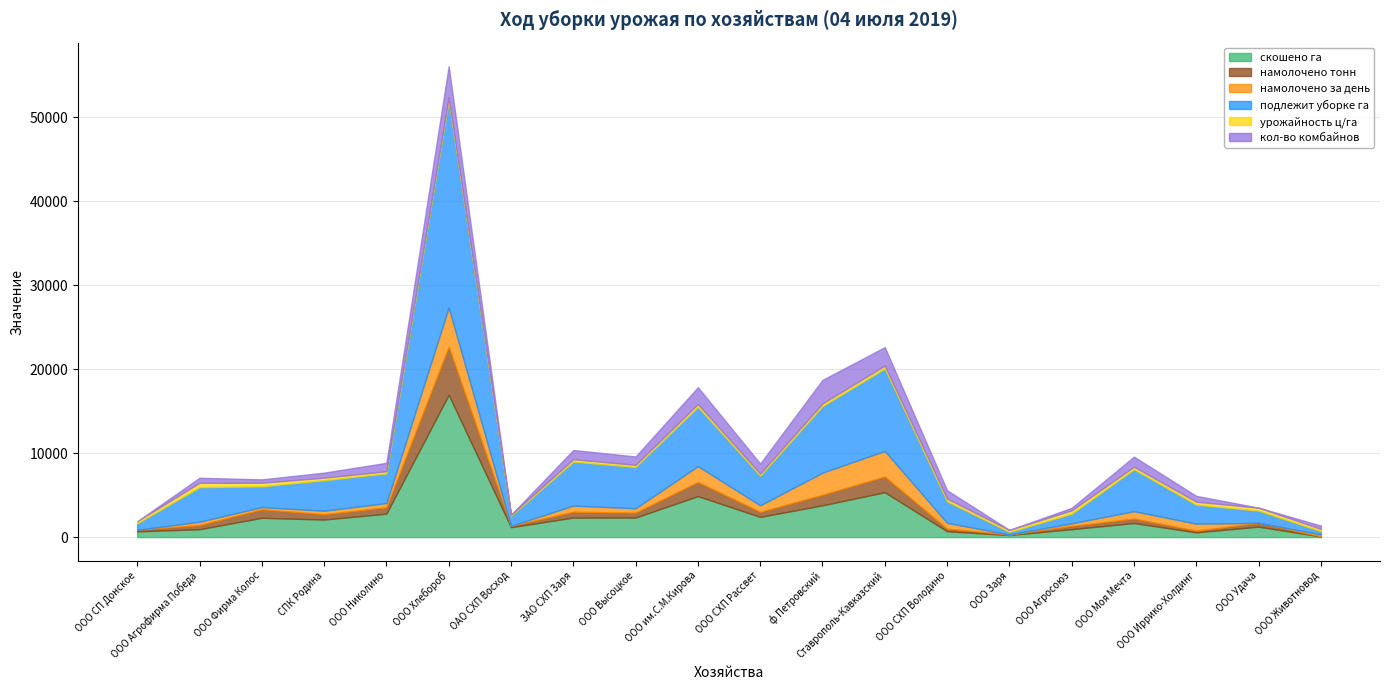

At which category is the sum across all series the highest?

ООО Хлебороб